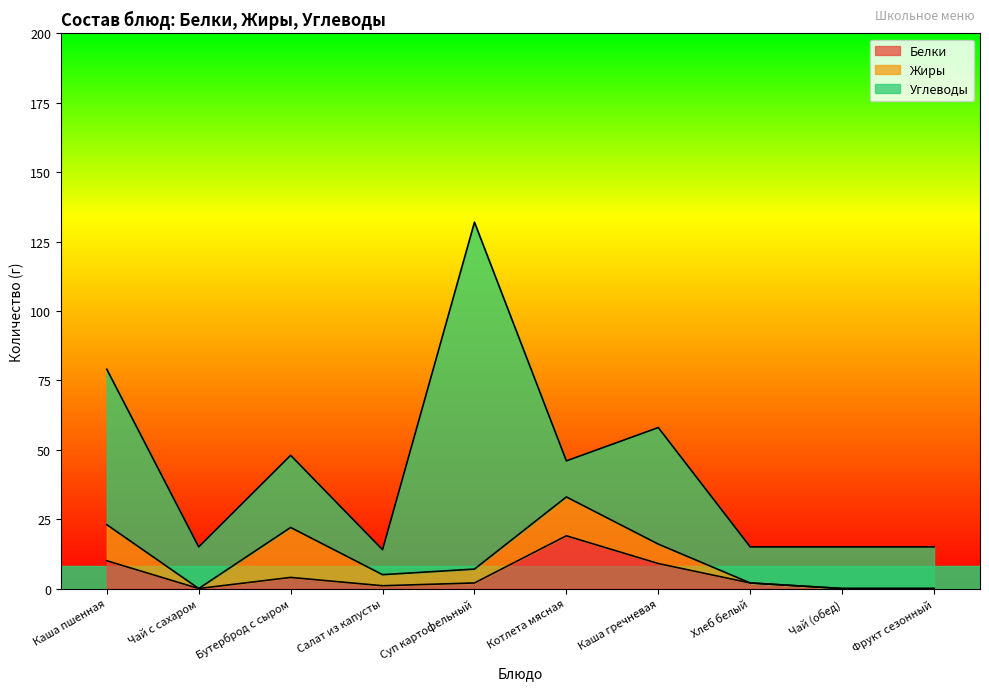

Reading right to left, transcribe all the data shown in this chart.

Белки: Фрукт сезонный=0	Чай (обед)=0	Хлеб белый=2	Каша гречневая=9	Котлета мясная=19	Суп картофельный=2	Салат из капусты=1	Бутерброд с сыром=4	Чай с сахаром=0	Каша пшенная=10
Жиры: Фрукт сезонный=0	Чай (обед)=0	Хлеб белый=0	Каша гречневая=7	Котлета мясная=14	Суп картофельный=5	Салат из капусты=4	Бутерброд с сыром=18	Чай с сахаром=0	Каша пшенная=13
Углеводы: Фрукт сезонный=15	Чай (обед)=15	Хлеб белый=13	Каша гречневая=42	Котлета мясная=13	Суп картофельный=125	Салат из капусты=9	Бутерброд с сыром=26	Чай с сахаром=15	Каша пшенная=56